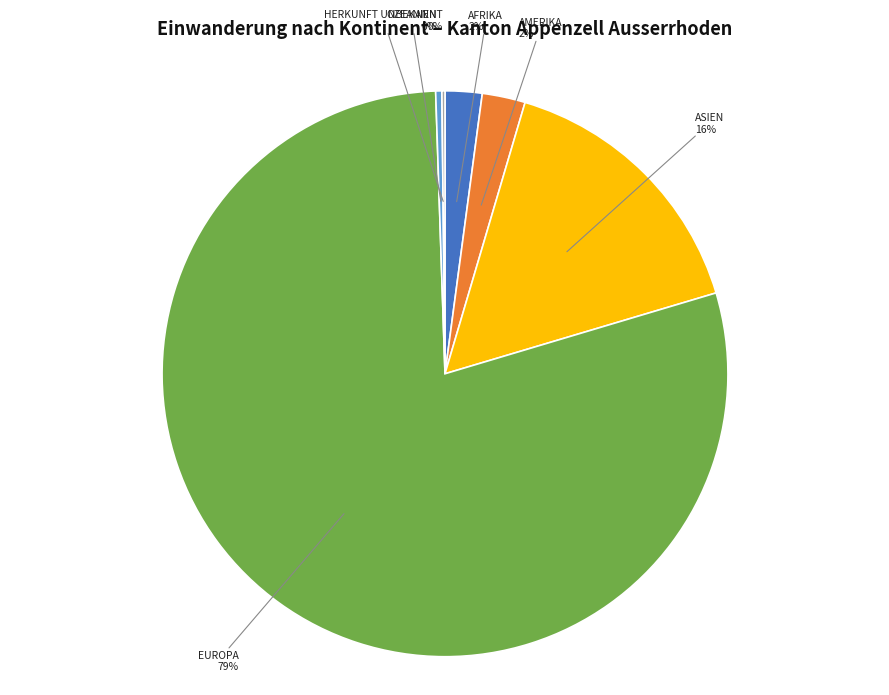

Is there a majority slice in this chart?

Yes